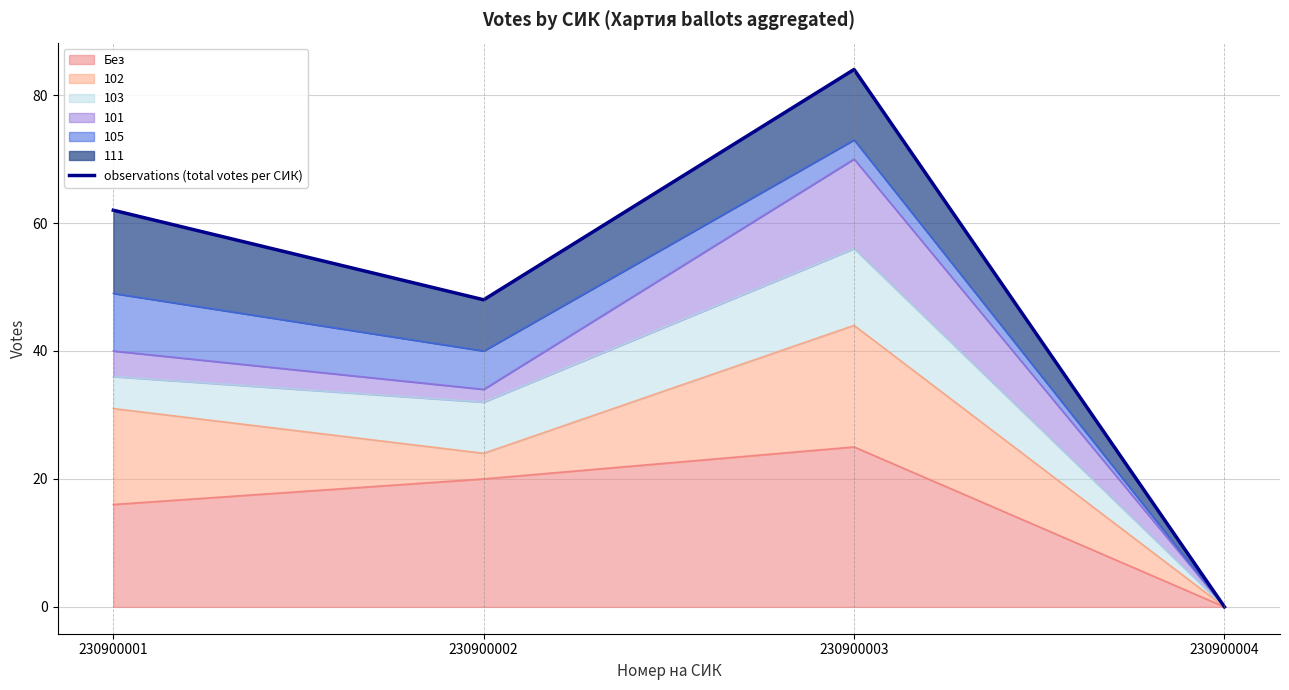

Count the values in the range 48 to 84.

3